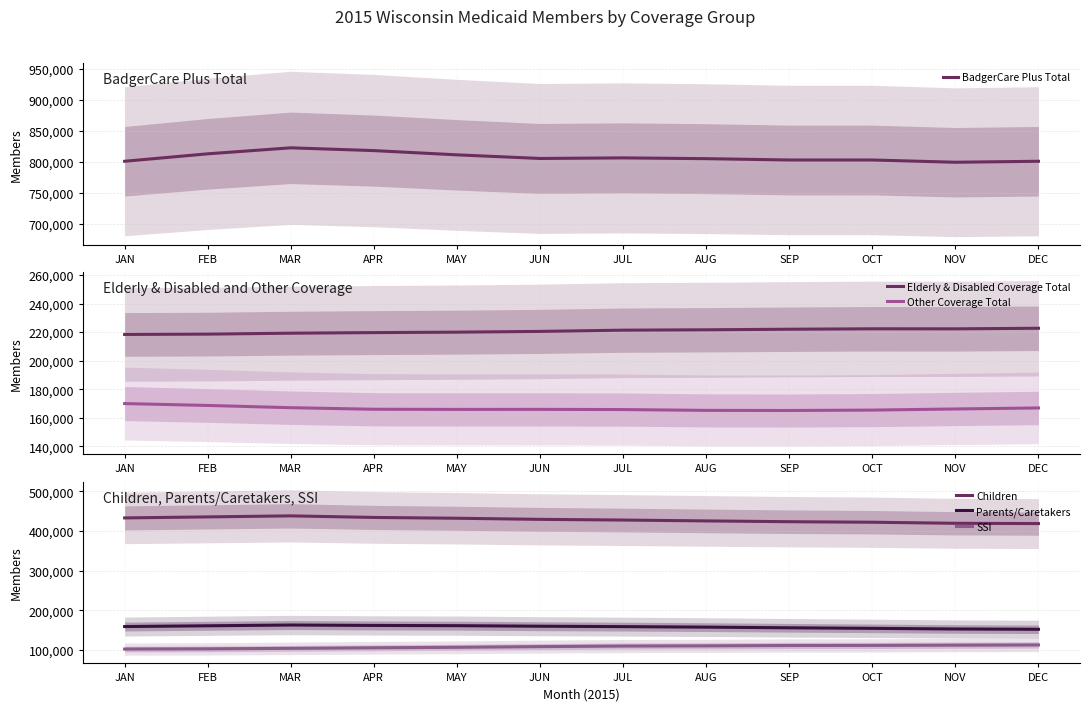

Which series has the largest range (max minus min)?

BadgerCare Plus Total